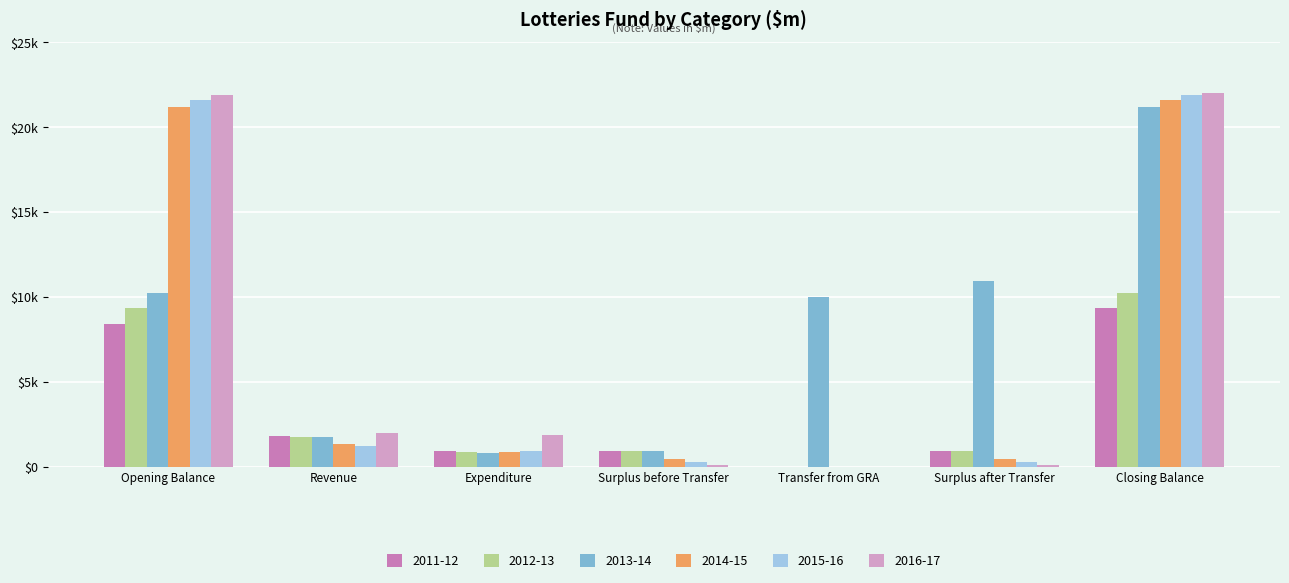

What are all the series names shown in the legend?

2011-12, 2012-13, 2013-14, 2014-15, 2015-16, 2016-17